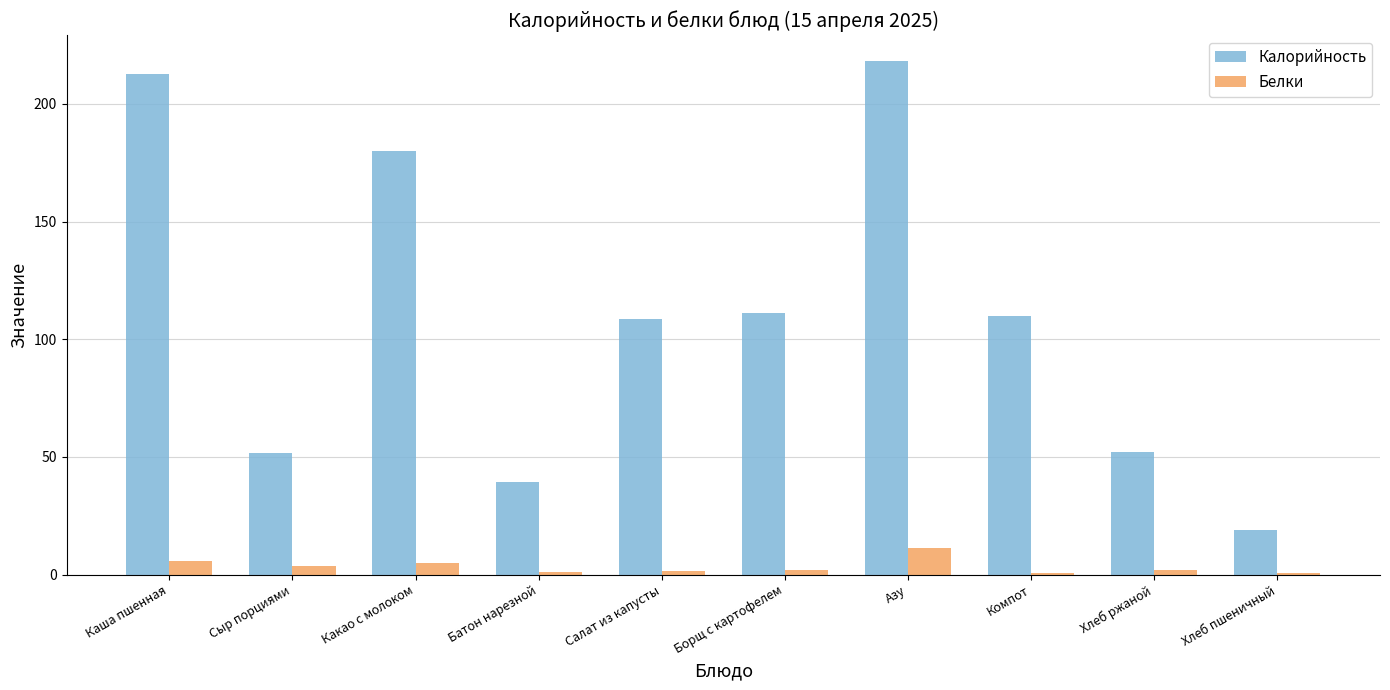

Which series has the largest range (max minus min)?

Калорийность